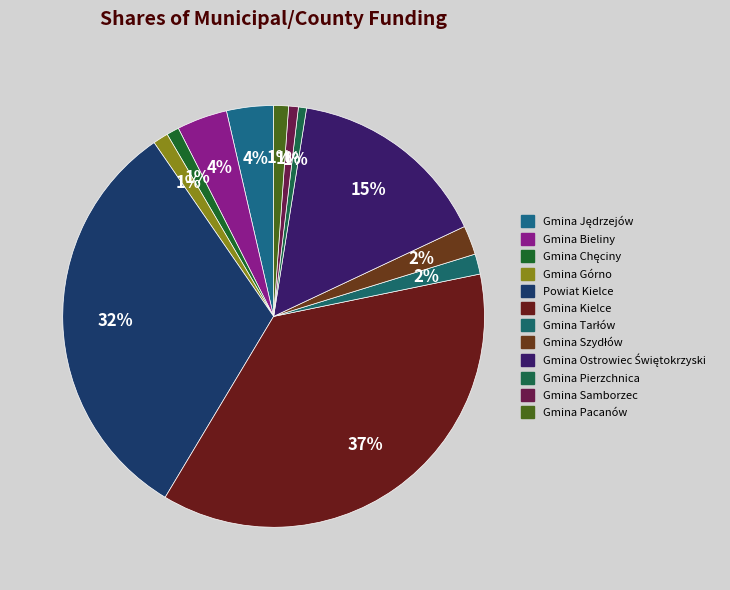

Rank the categories by value from lowest to highest.

Gmina Pierzchnica, Gmina Samborzec, Gmina Chęciny, Gmina Pacanów, Gmina Górno, Gmina Tarłów, Gmina Szydłów, Gmina Jędrzejów, Gmina Bieliny, Gmina Ostrowiec Świętokrzyski, Powiat Kielce, Gmina Kielce